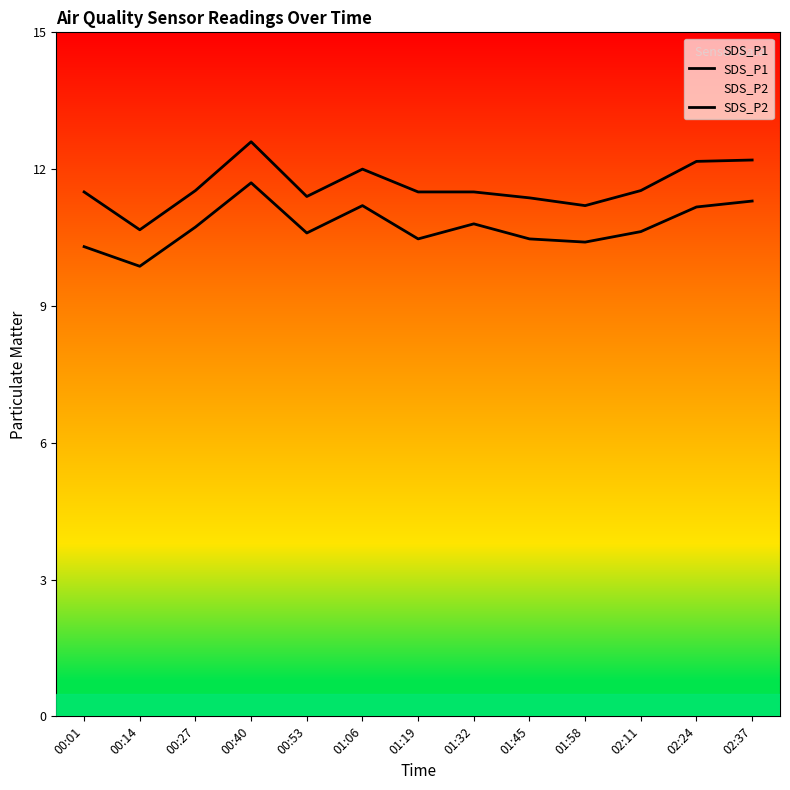

True or false: SDS_P2 and SDS_P1 cross at least once.

False